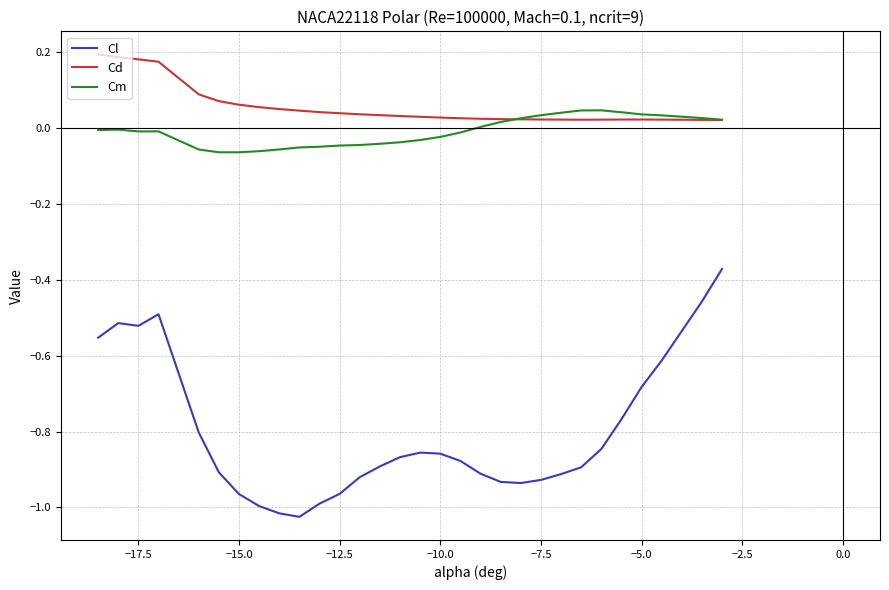

Rank the series by their maximum value, from lowest to highest.

Cl, Cm, Cd